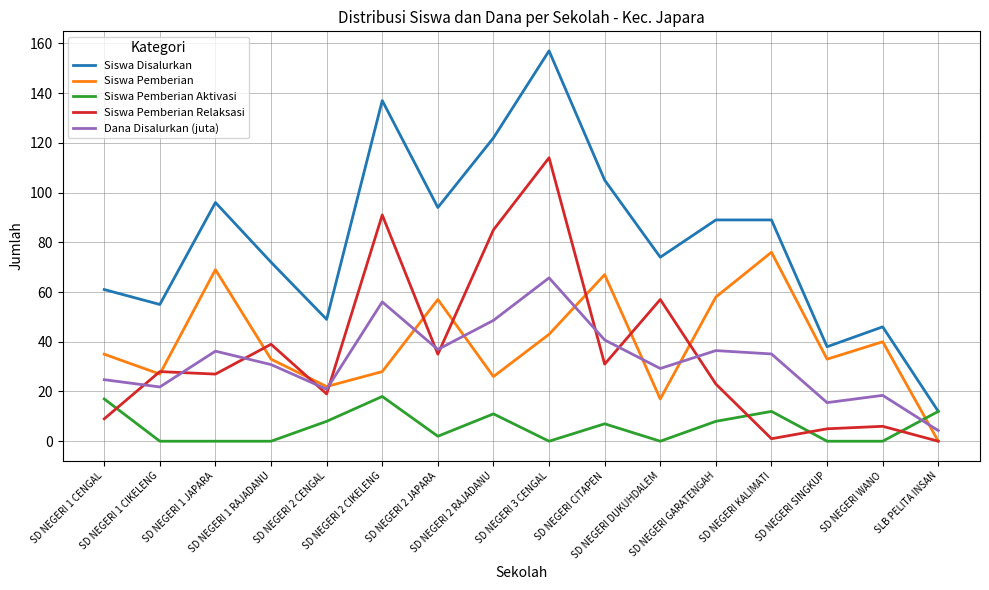

How many lines are shown in the chart?

5